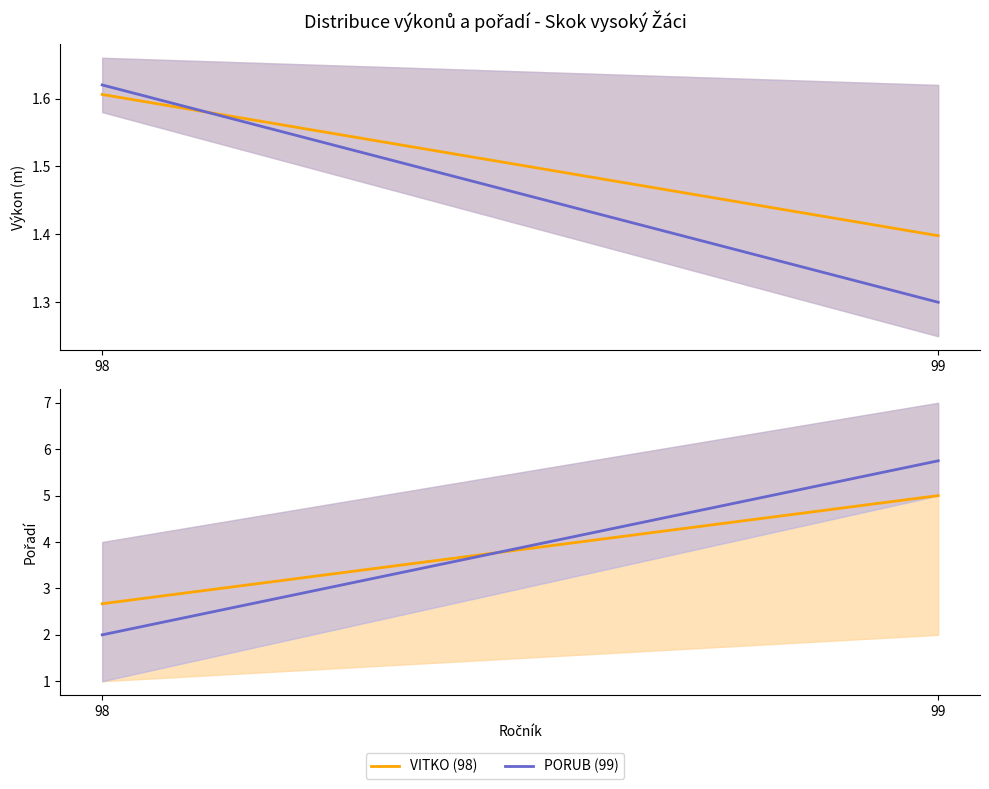

How many categories are shown in the chart?

2